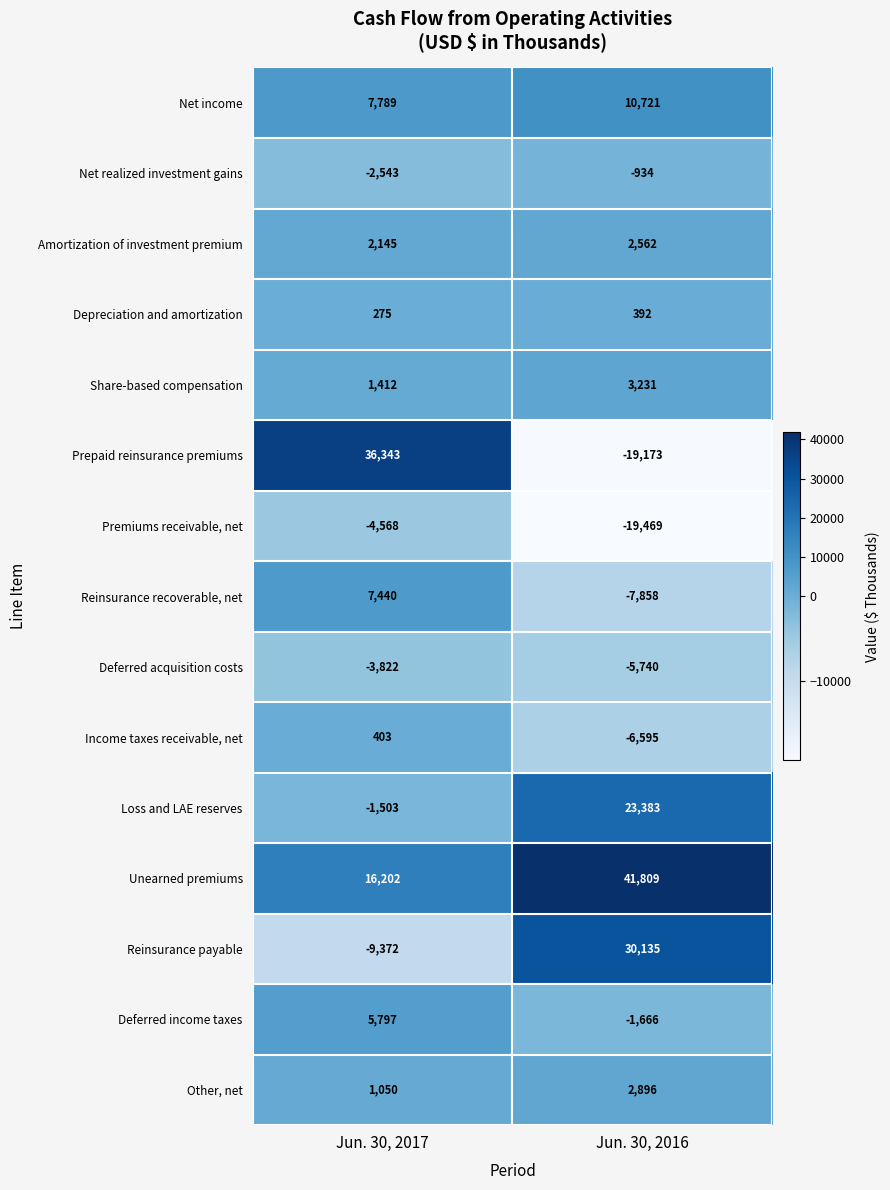

At which category is the sum across all series the highest?

Jun. 30, 2017